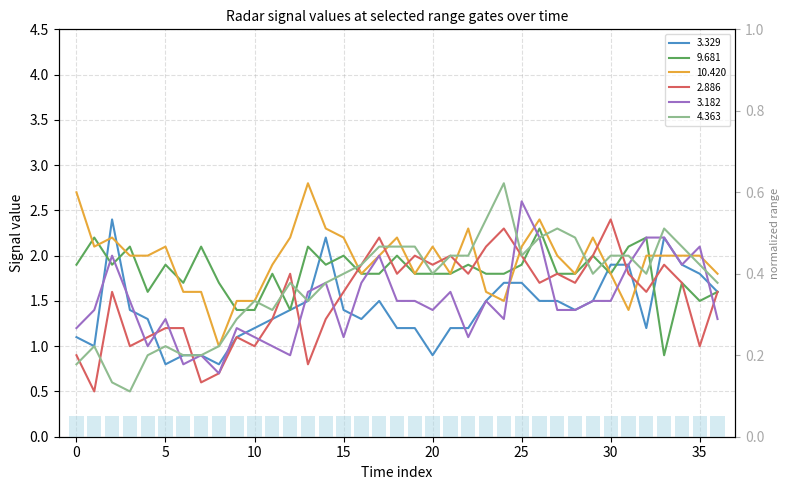

At how many categories does at least one series exceed 2?

28